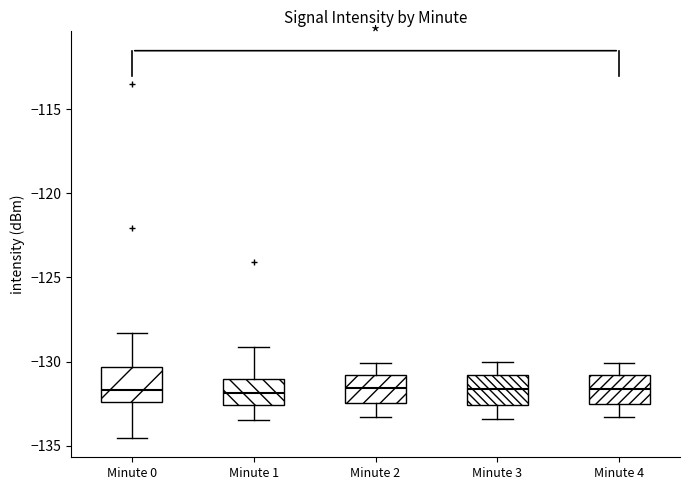

Reading left to right, read every box against the y-axis: the position of its median line, the range the box covers, and the ends of its whiskers. The values are not printed on the chart, so give them approximately, as read against the axis.

Minute 0: median -131.5, box -132.5 to -130.5, whiskers -134.5 to -128.5
Minute 1: median -132.0, box -132.5 to -131.0, whiskers -133.5 to -129.0
Minute 2: median -131.5, box -132.5 to -131.0, whiskers -133.5 to -130.0
Minute 3: median -131.5, box -132.5 to -131.0, whiskers -133.5 to -130.0
Minute 4: median -131.5, box -132.5 to -131.0, whiskers -133.5 to -130.0